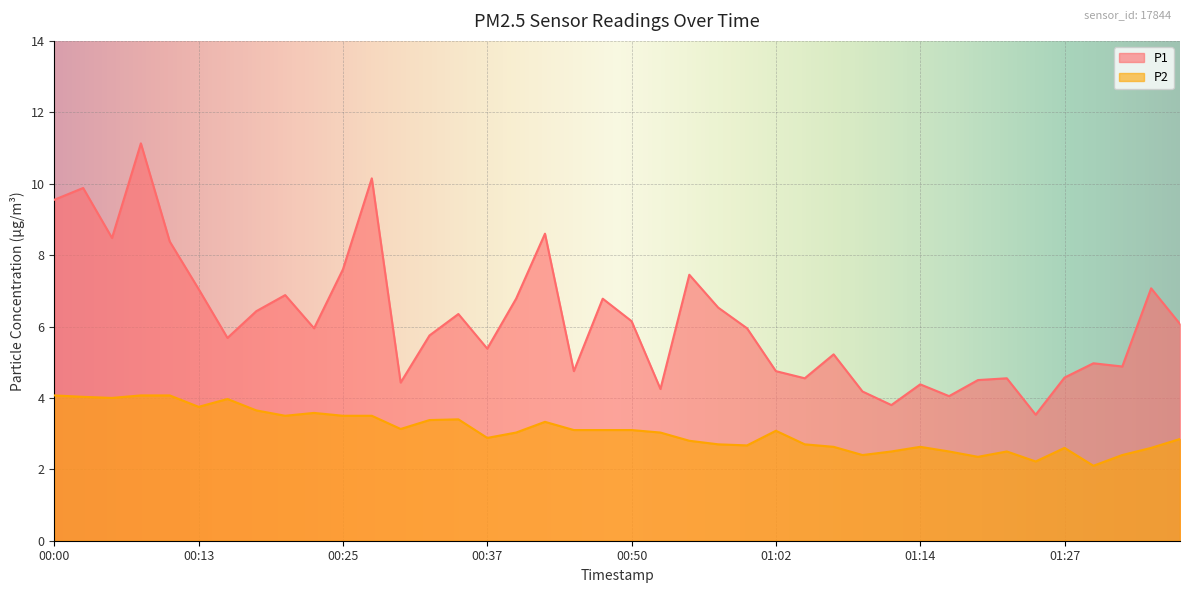

What is the greatest value displayed?

11.1